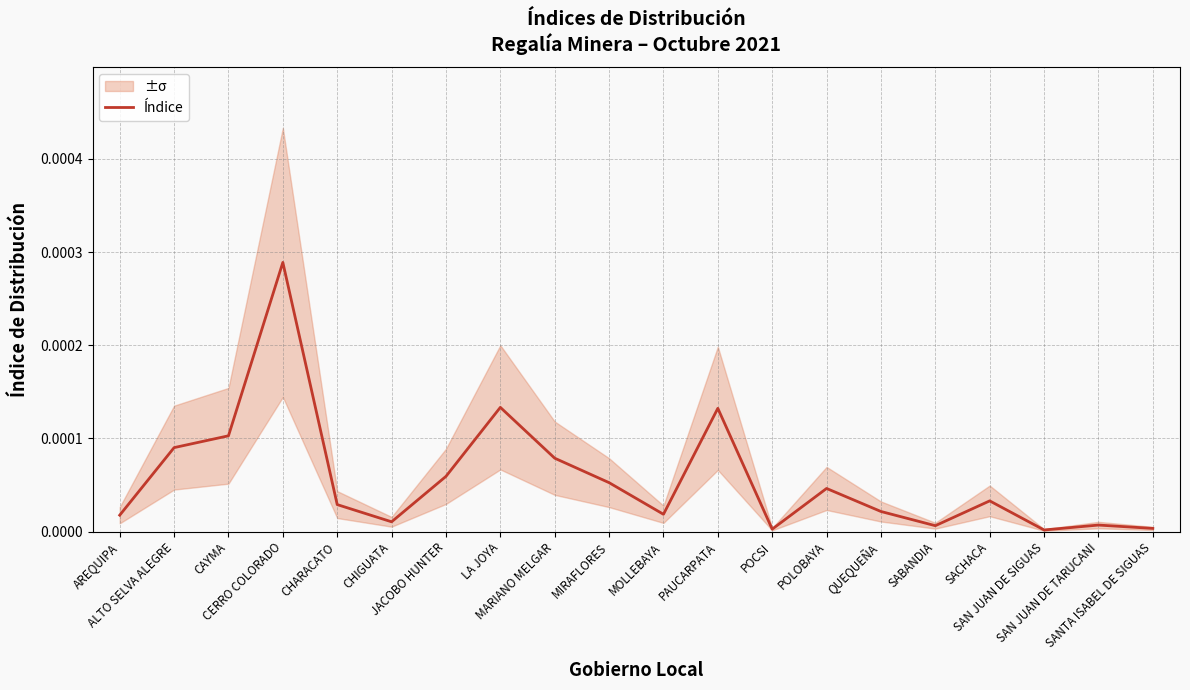

What is the label of the 15th point from the right?

CHIGUATA